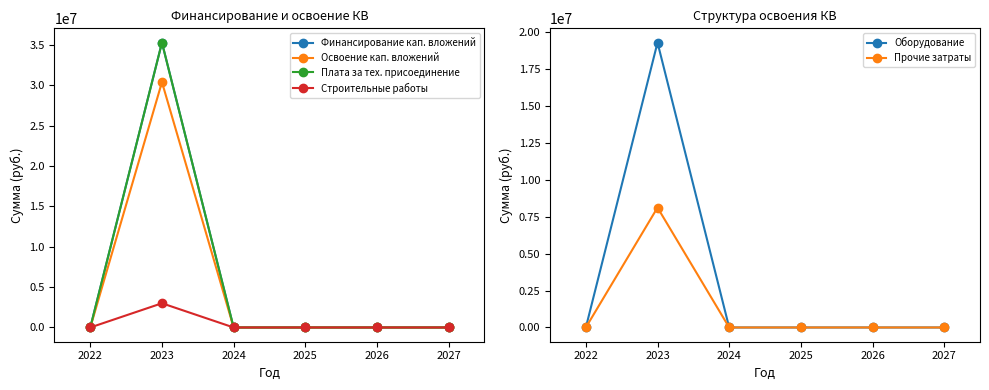

True or false: Строительные работы has a value of 0 at 2026.

True